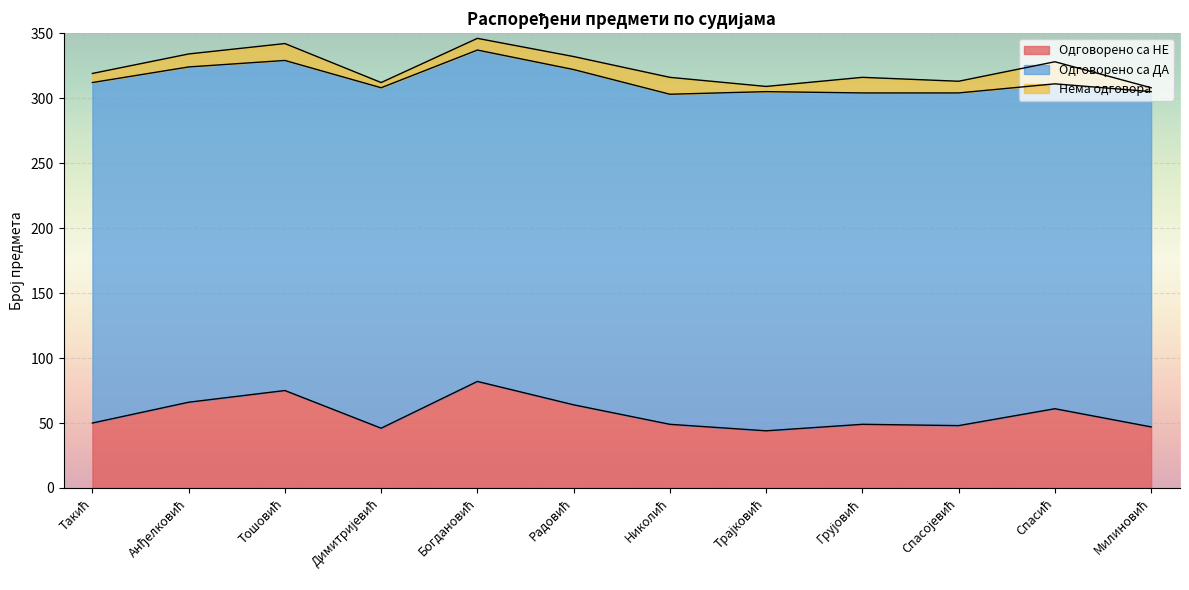

What position from the left is Трајковић?

8